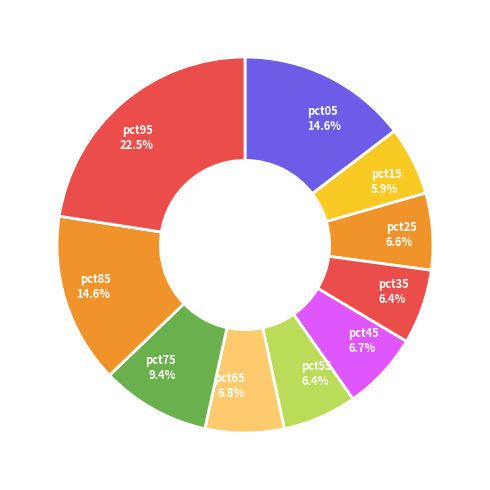

Does pct05 represent more than half of the total?

No